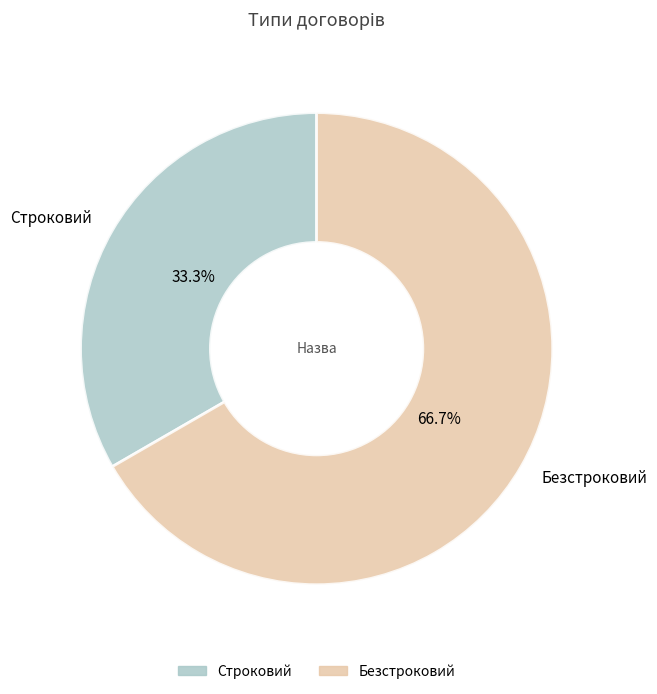

The Строковий slice represents 20% of the pie. True or false?

False